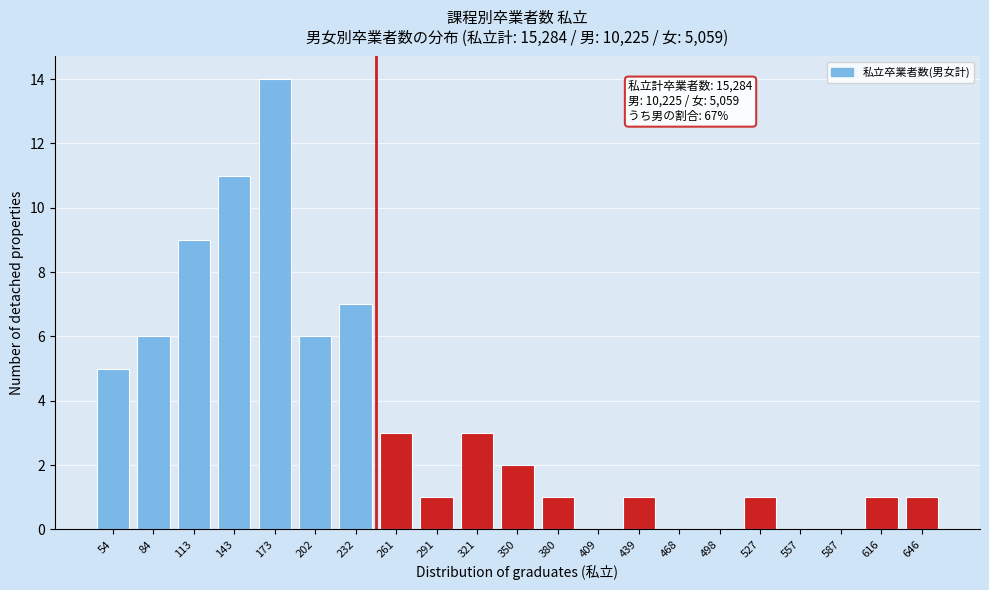

Reading left to right, extract all data points from this chart.

54=5	84=6	113=9	143=11	173=14	202=6	232=7	261=3	291=1	321=3	350=2	380=1	409=0	439=1	468=0	498=0	527=1	557=0	587=0	616=1	646=1